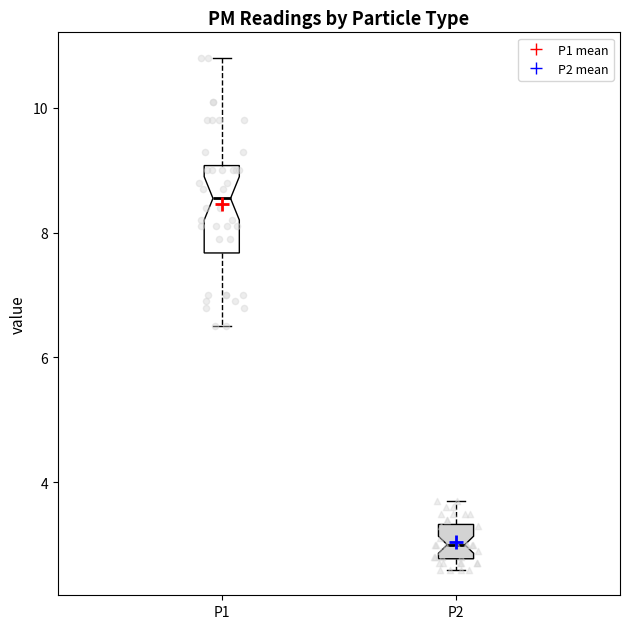

Which box's median line is the lowest?

P2